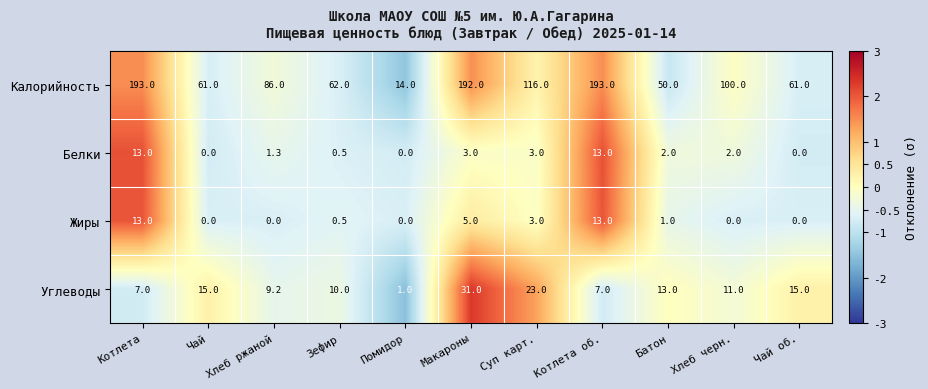

Which series has the largest total across all categories?

Калорийность